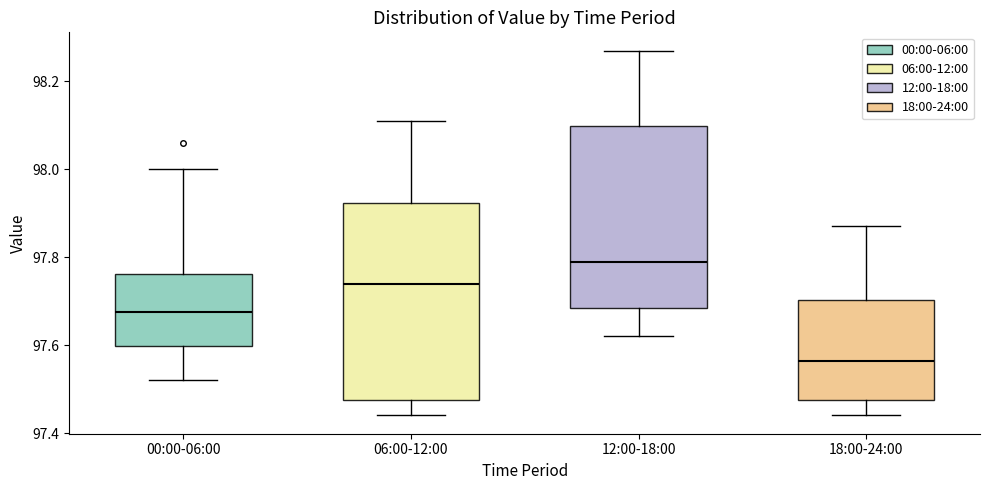

Which box's median line is the highest?

12:00-18:00